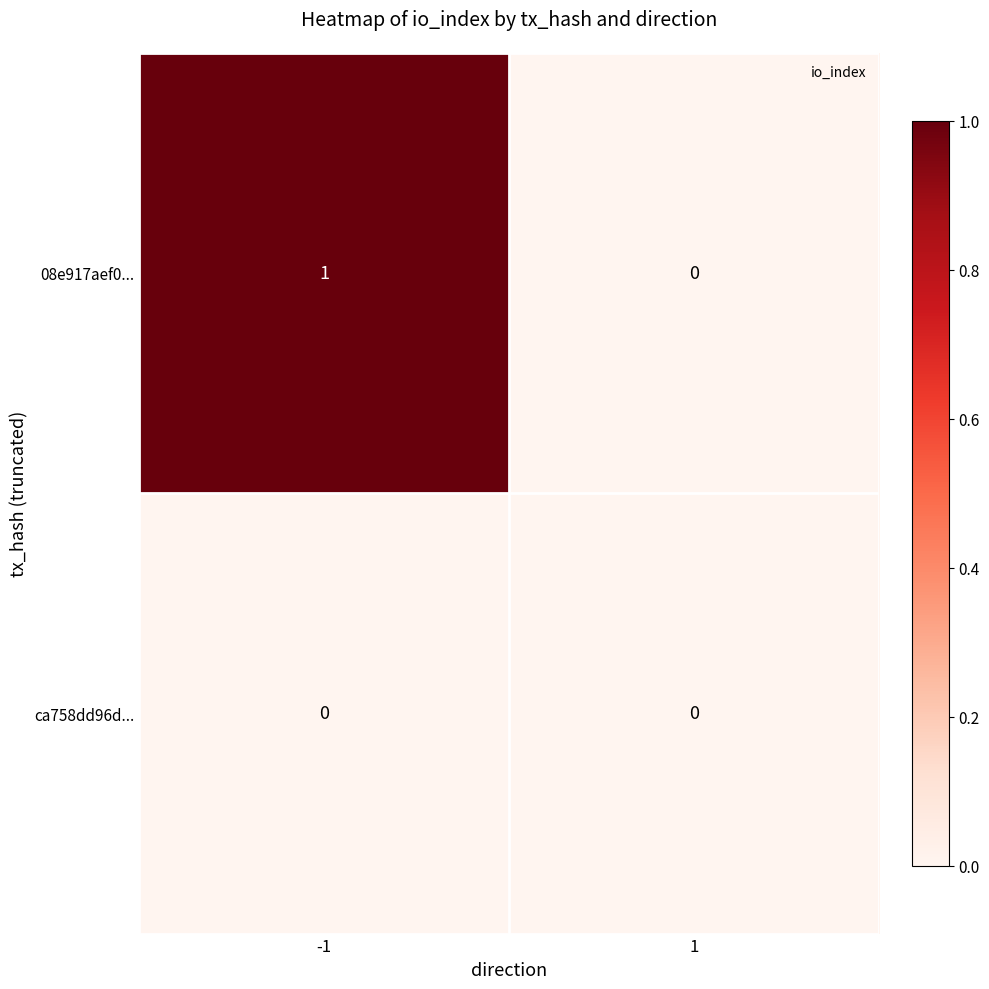

Rank the series at -1 from lowest to highest value.

ca758dd96d..., 08e917aef0...